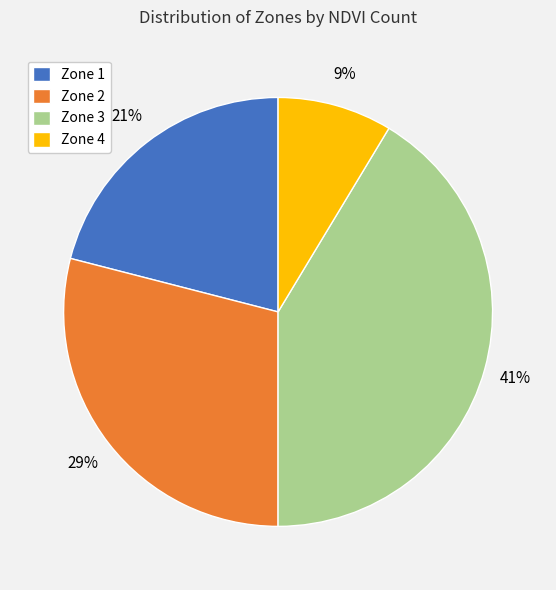

True or false: Zone 3 accounts for 41% of the total.

True